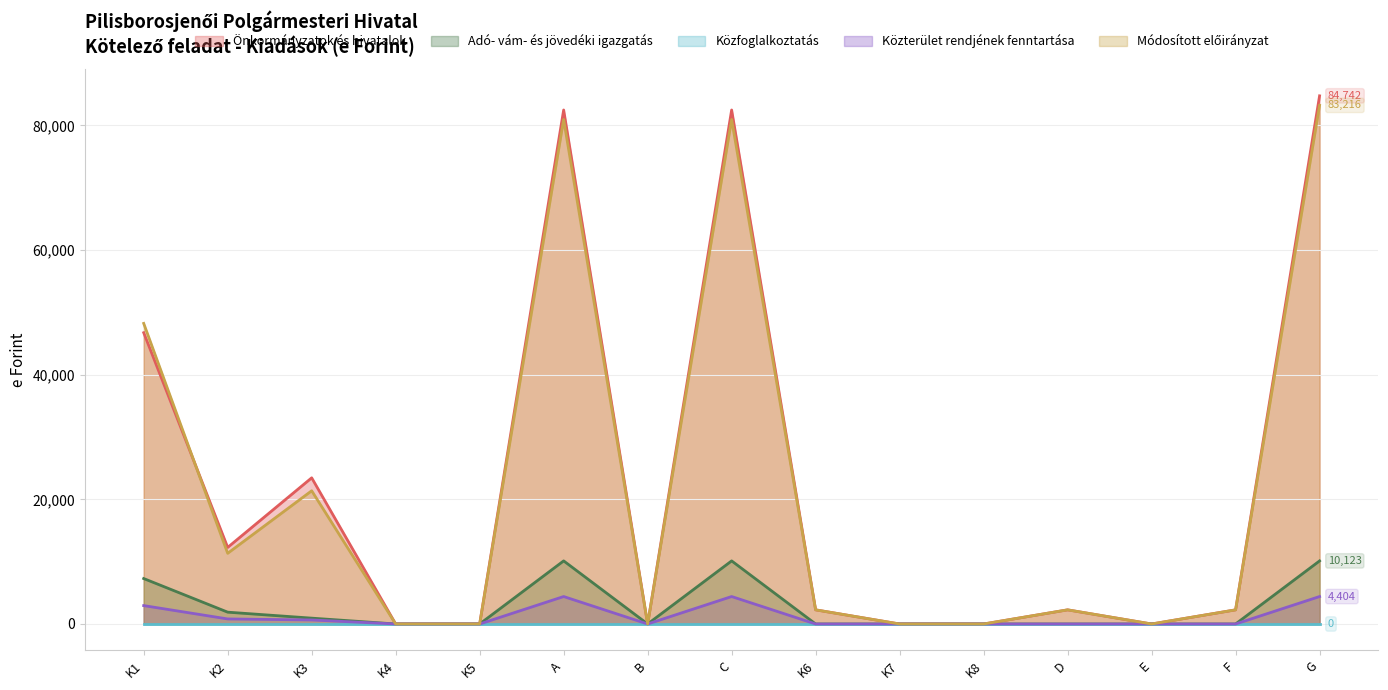

At which category is the sum across all series the highest?

G